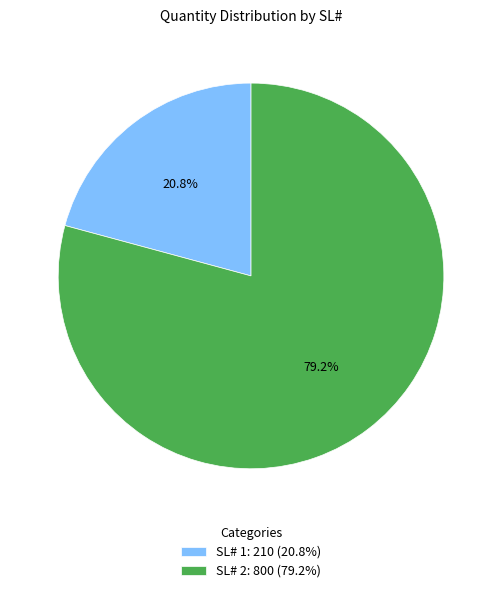

What portion of the pie excludes SL# 1: 210 (20.8%)?

79.2%